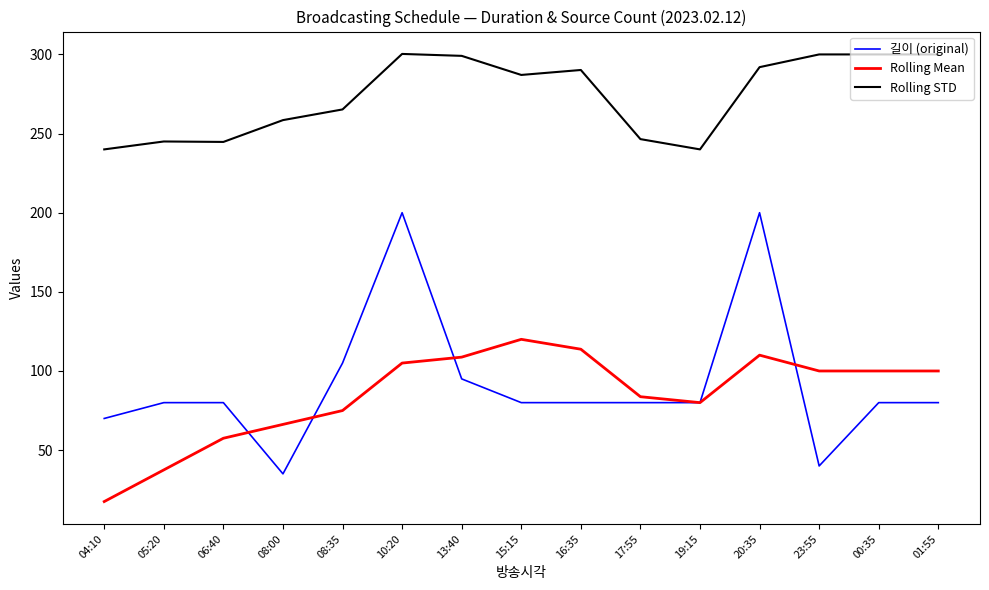

What is the greatest value displayed?

300.3